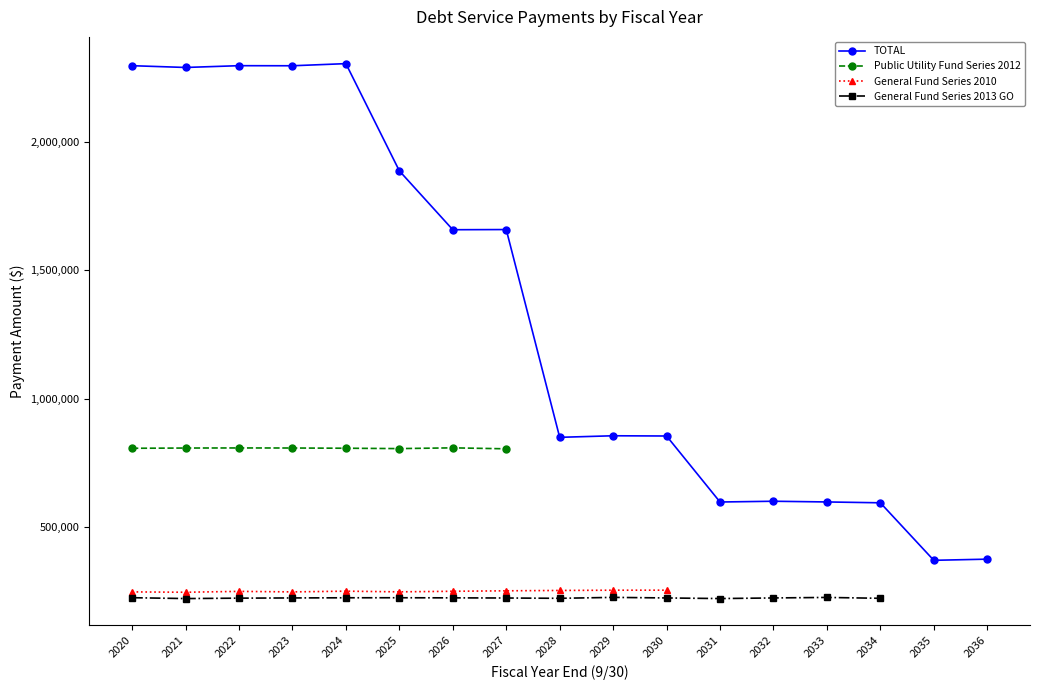

How many lines are shown in the chart?

4